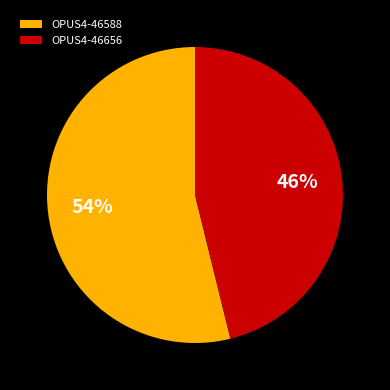

Combined, do OPUS4-46656 and OPUS4-46588 account for over 50%?

Yes